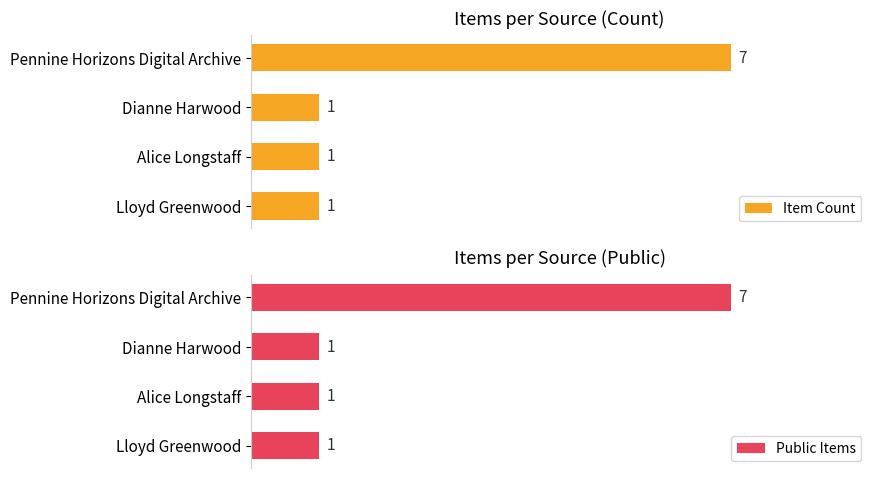

The Public Items series shows 1 at Dianne Harwood. True or false?

True